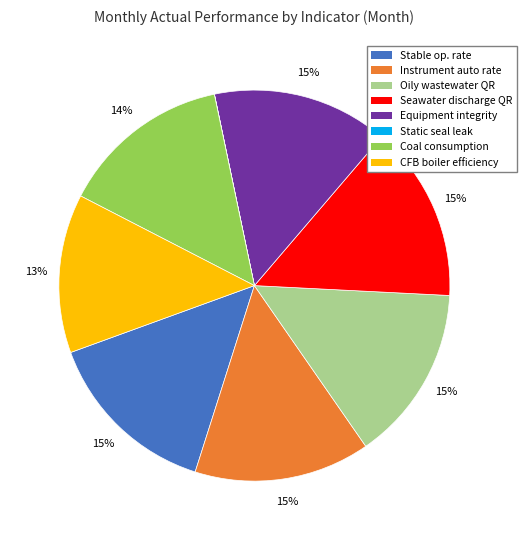

Is there a majority slice in this chart?

No